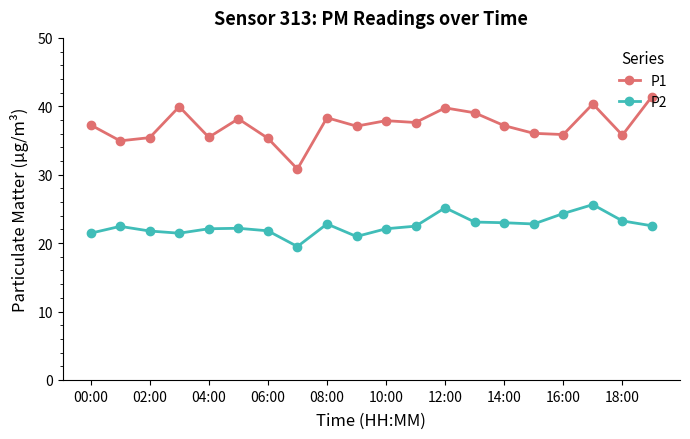

What is the sum of all P2 values?

450.8